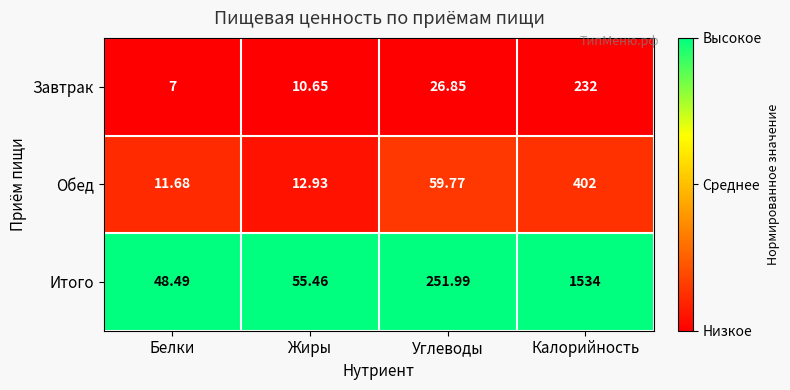

Is the value of Обед at Углеводы greater than the value of Итого at Жиры?

Yes